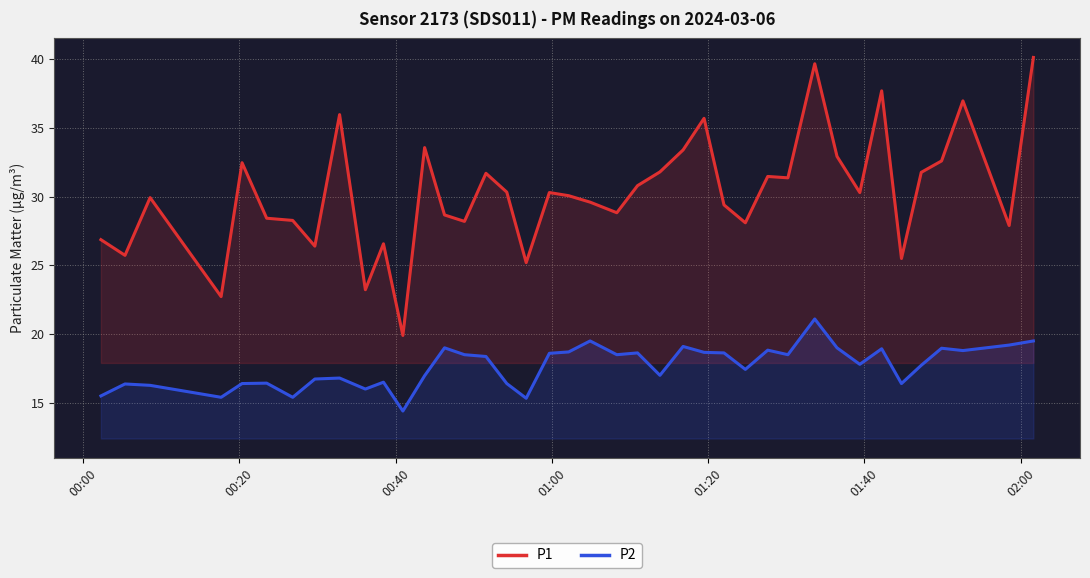

True or false: P2 and P1 cross at least once.

False